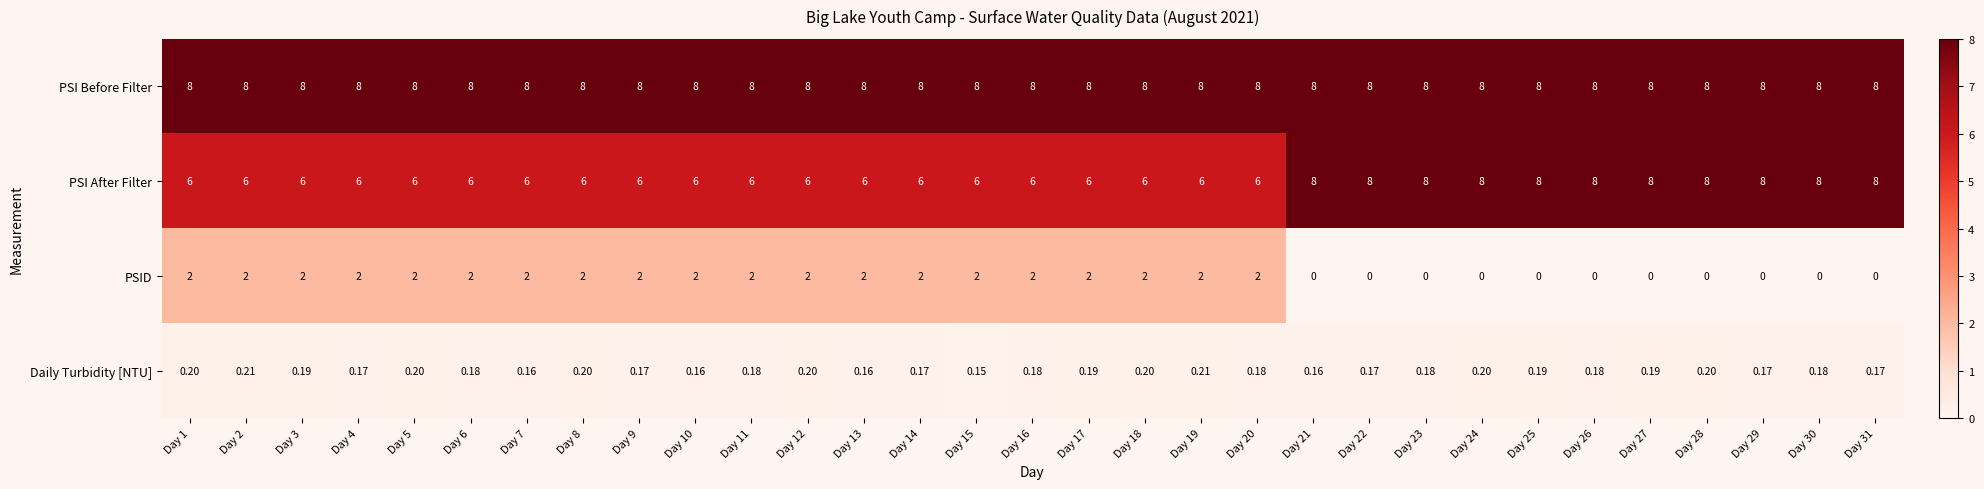

At Day 9, list the series in order from smallest to largest.

Daily Turbidity [NTU], PSID, PSI After Filter, PSI Before Filter